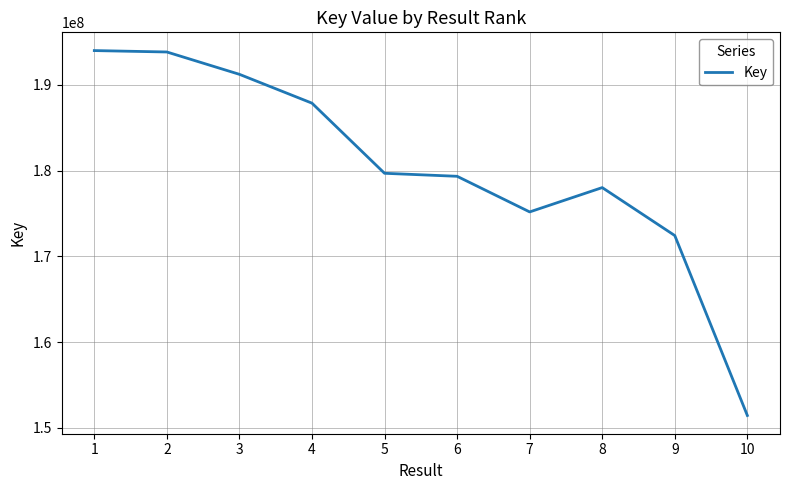

What is the difference between the maximum and minimum values?

42548895